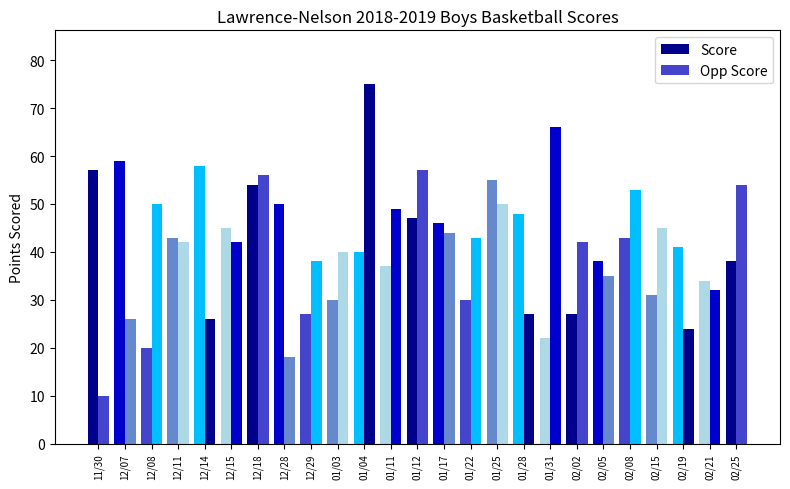

Count the number of categories in the chart.

25